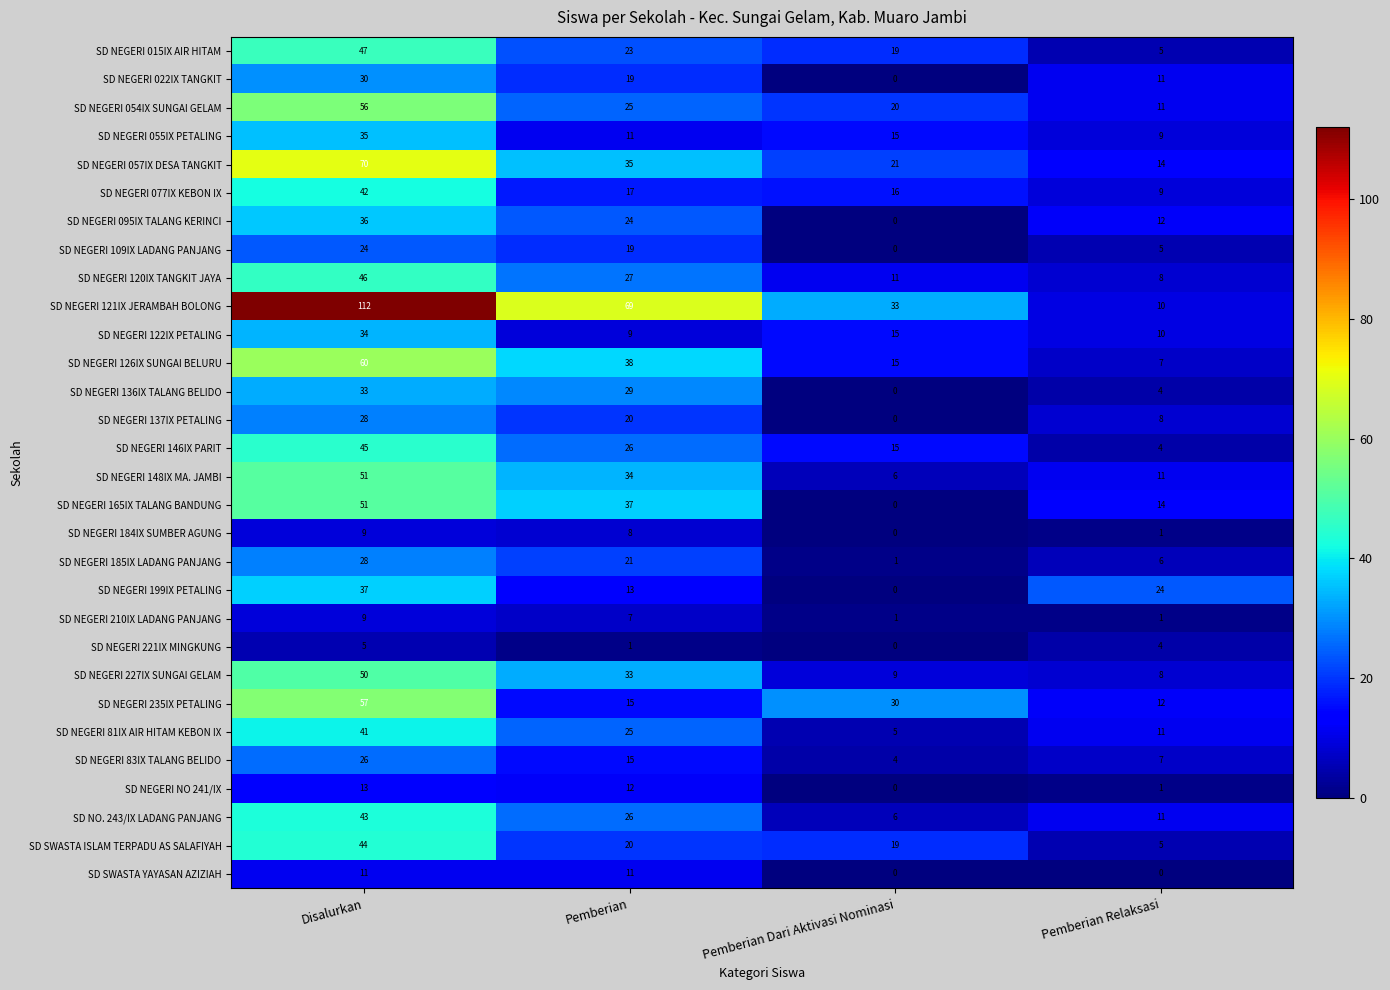

At which label does SD NEGERI NO 241/IX first exceed 12?

Disalurkan